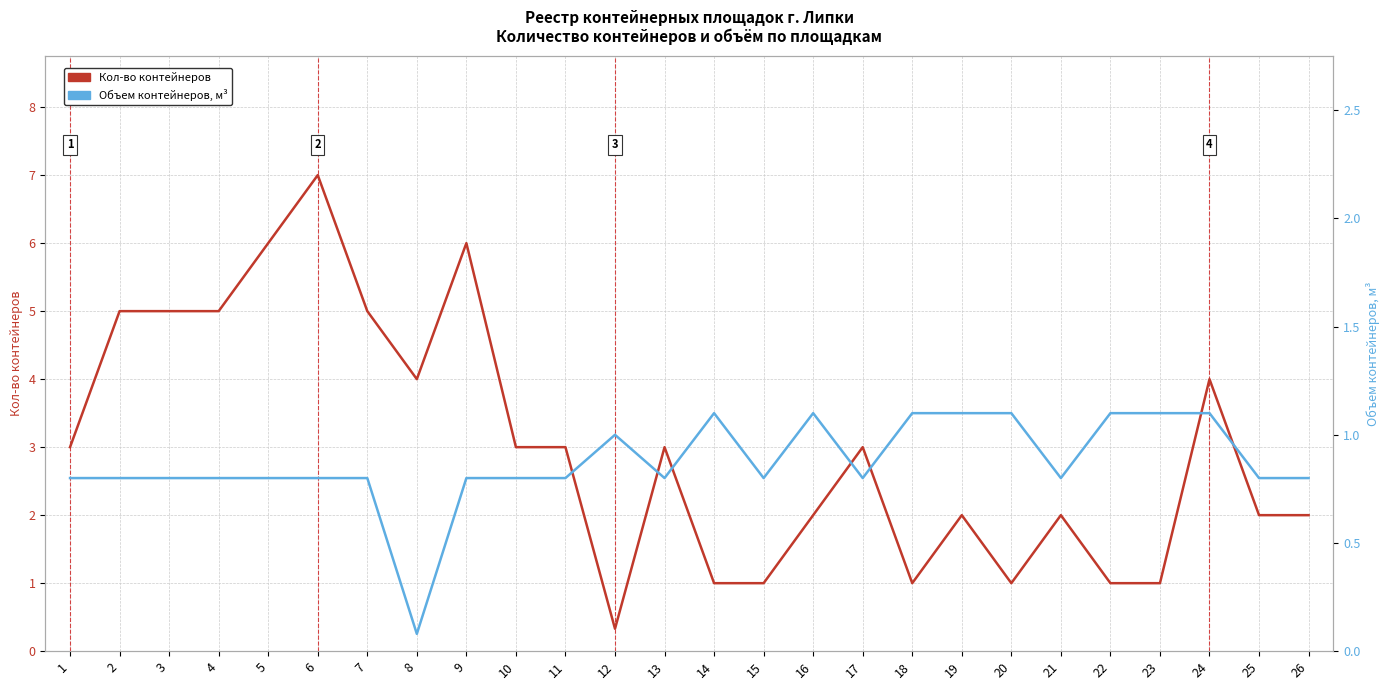

Rank the series at 13 from lowest to highest value.

Объем контейнеров, м³, Кол-во контейнеров